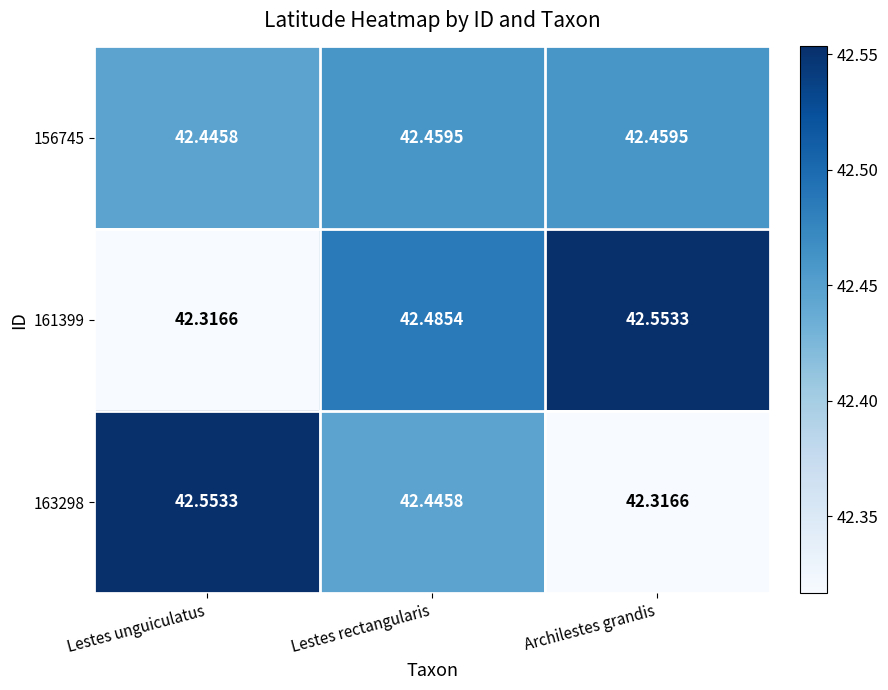

Rank the categories by 163298 value from lowest to highest.

Archilestes grandis, Lestes rectangularis, Lestes unguiculatus